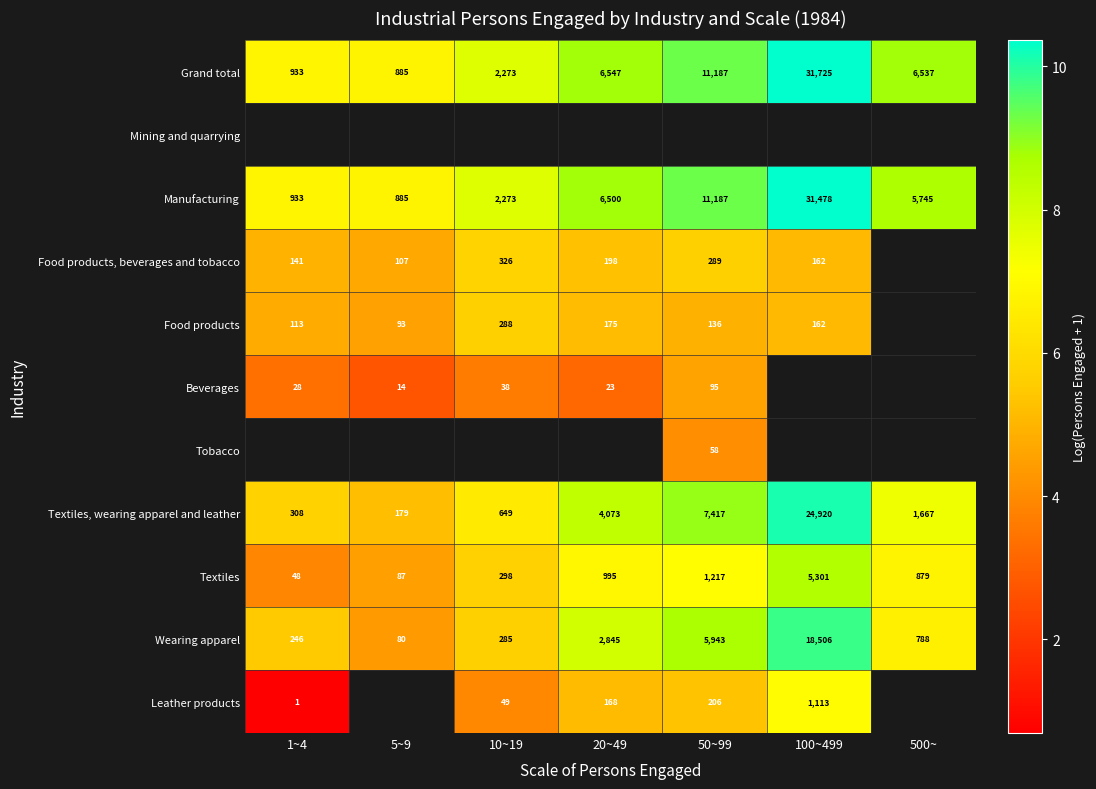

Which has a higher value, 10~19 or 20~49?

20~49